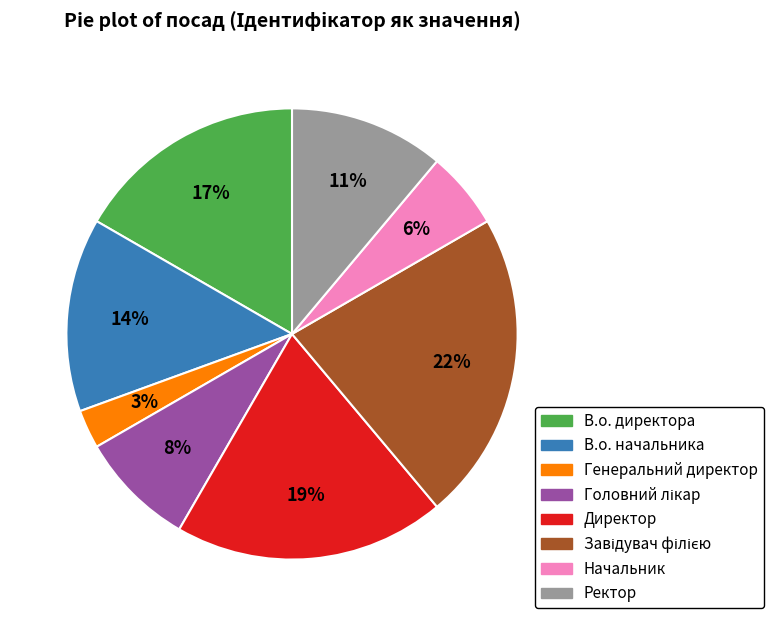

Count the number of slices in the pie.

8